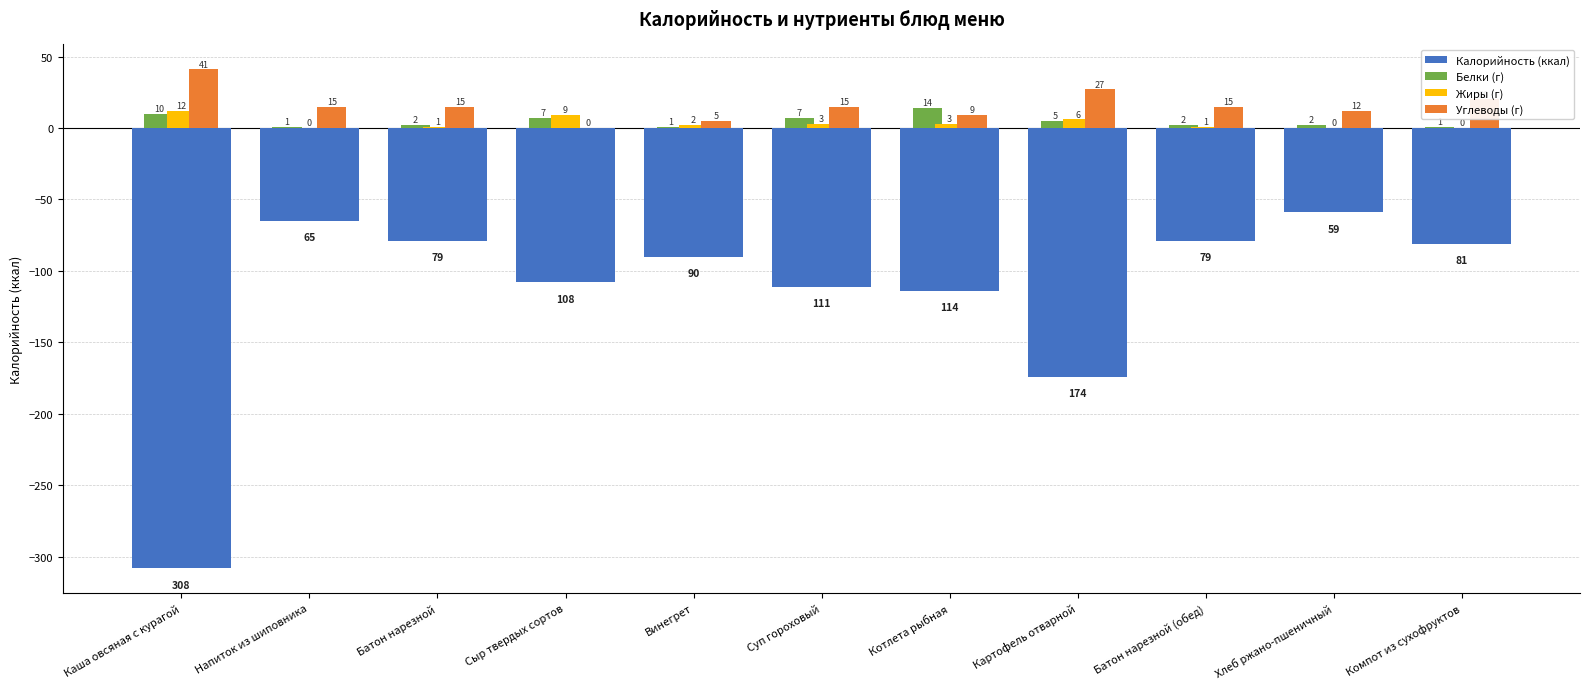

Which label corresponds to the largest value in the chart?

Каша овсяная с курагой